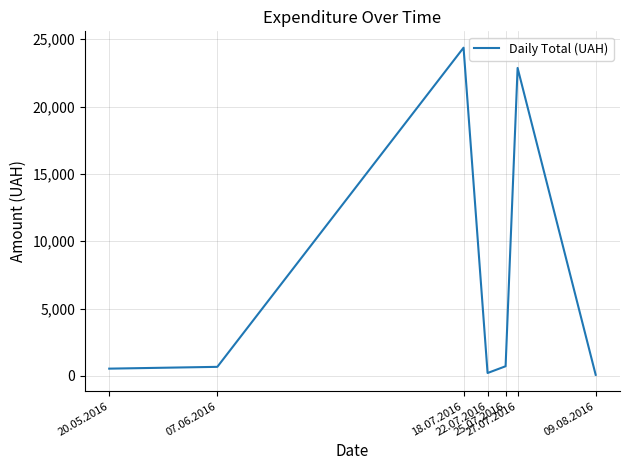

True or false: there are more than 2 points higher than both neighbors.

False